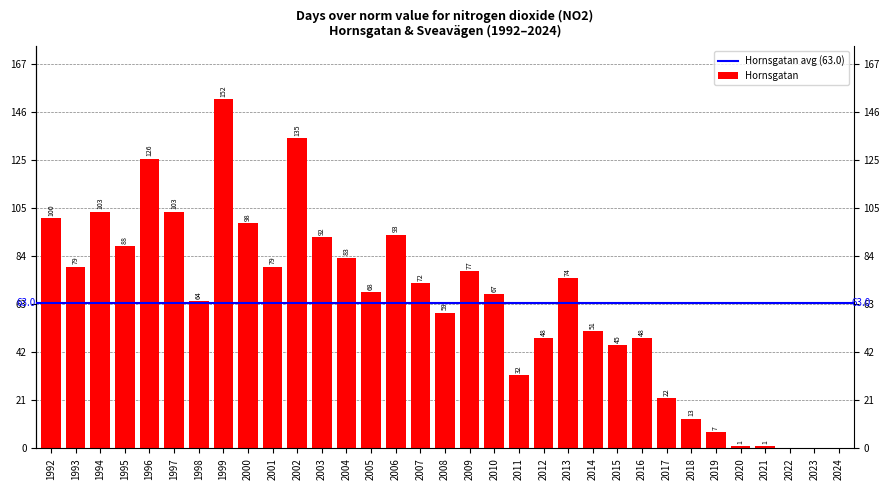

What is the average value?

63